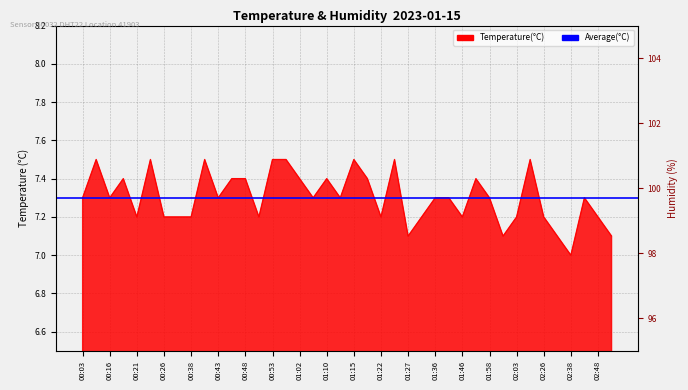

What is the maximum value shown in the chart?

7.5